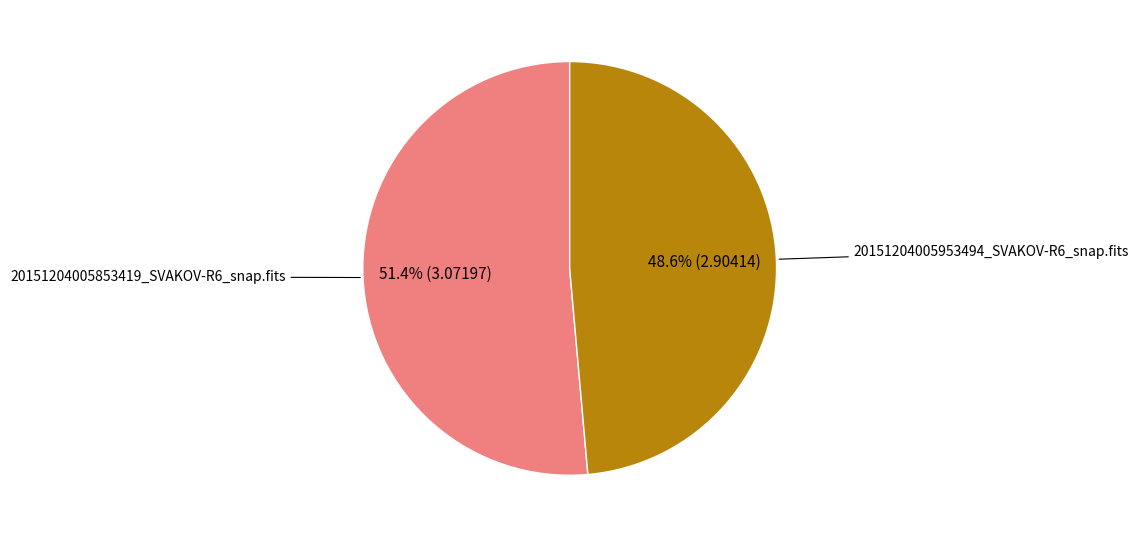

Is there a majority slice in this chart?

Yes